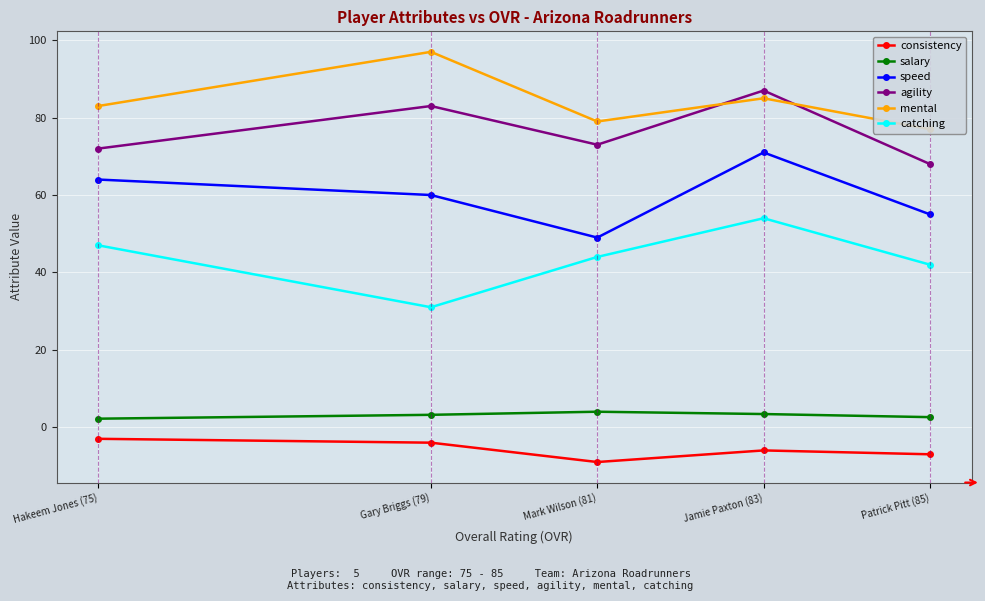

Is this an area chart (filled region under the line)?

No